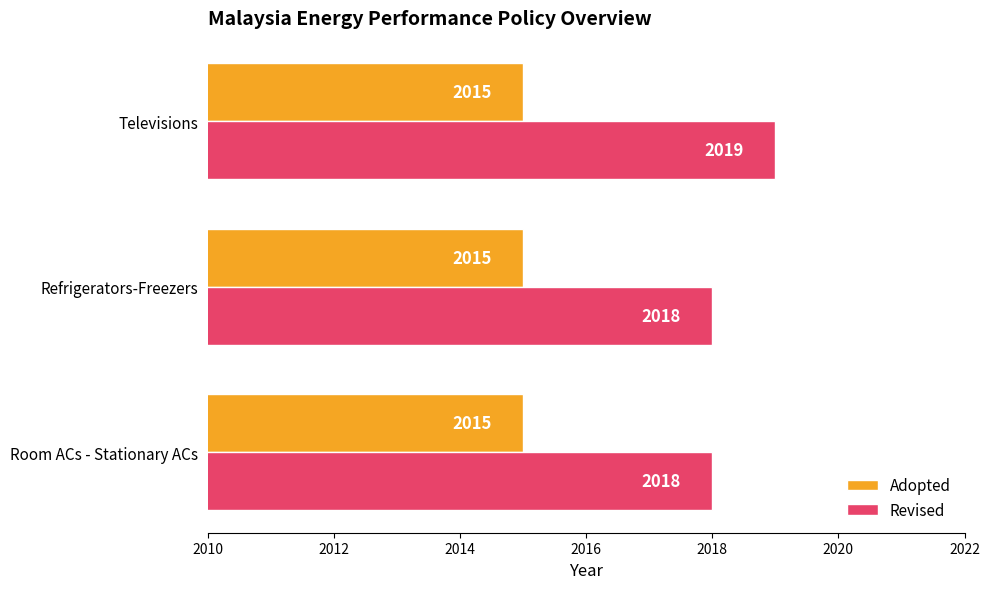

The Adopted series shows 2015 at Refrigerators-Freezers. True or false?

True